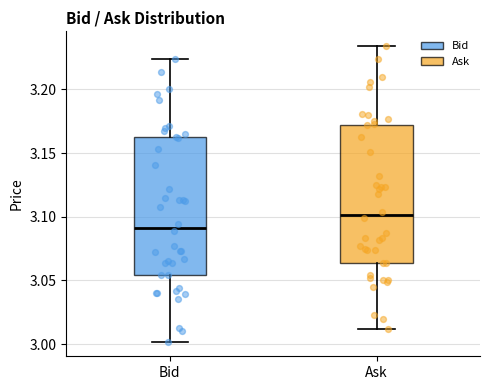

Which box's median line is the highest?

Ask